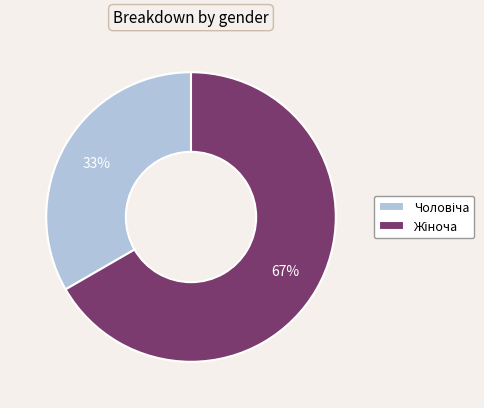

Is there a majority slice in this chart?

Yes